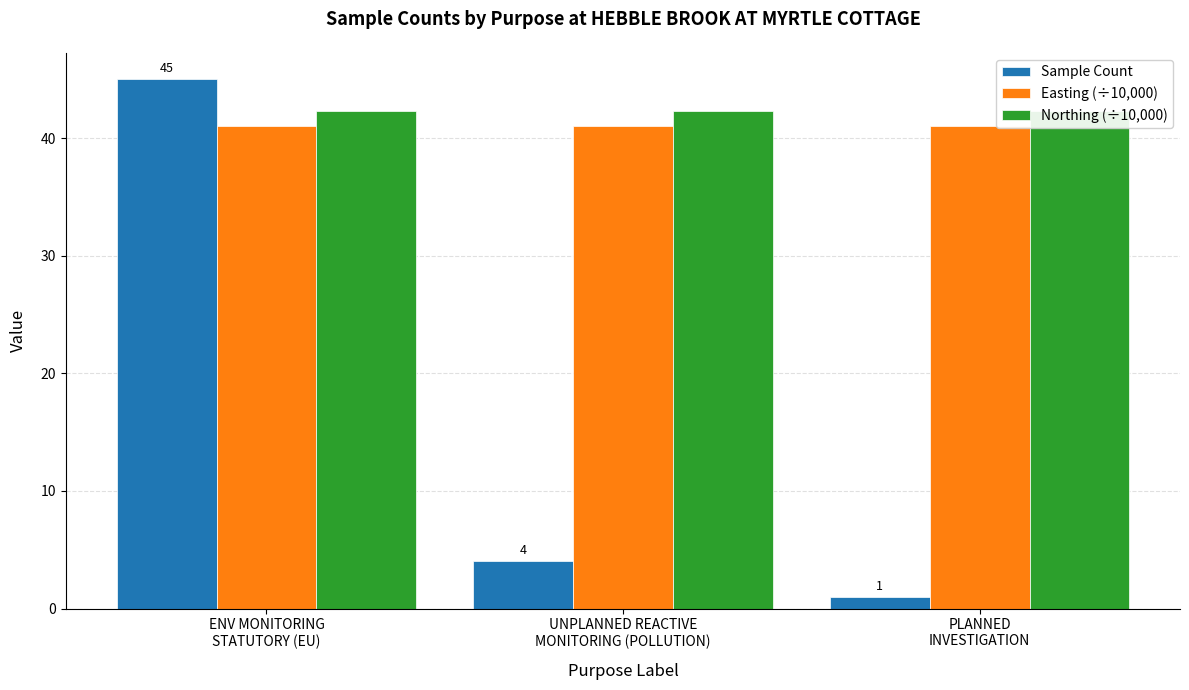

The Easting (÷10,000) series shows 41.0 at UNPLANNED REACTIVE
MONITORING (POLLUTION). True or false?

True